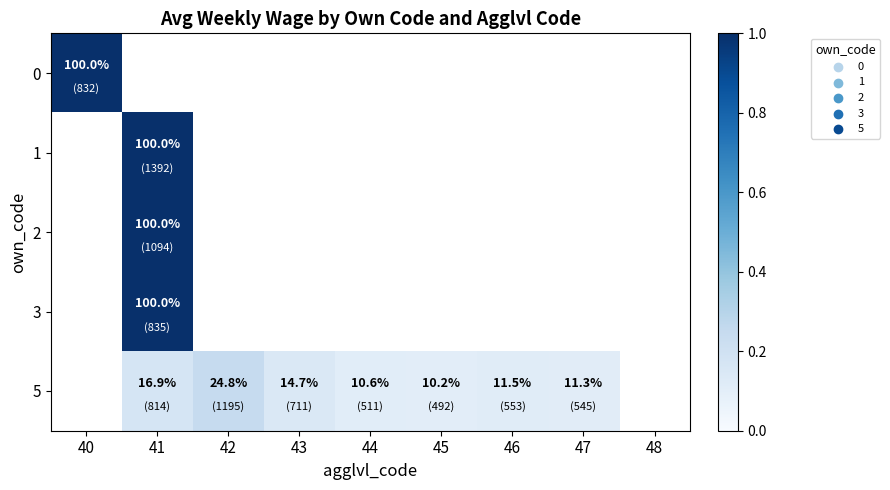

True or false: 0 has a value of 100.0 at 40.

True